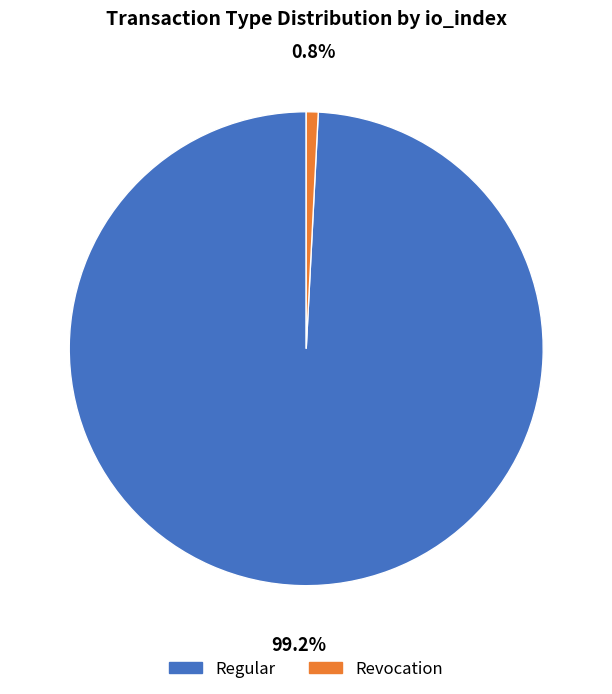

Does Regular account for over 50% of the chart?

Yes